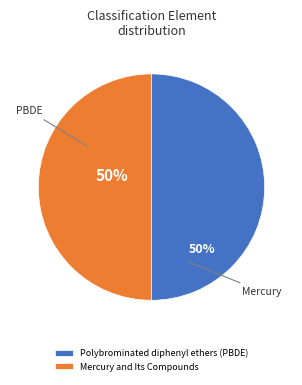

The Polybrominated diphenyl ethers (PBDE) slice represents 50% of the pie. True or false?

True